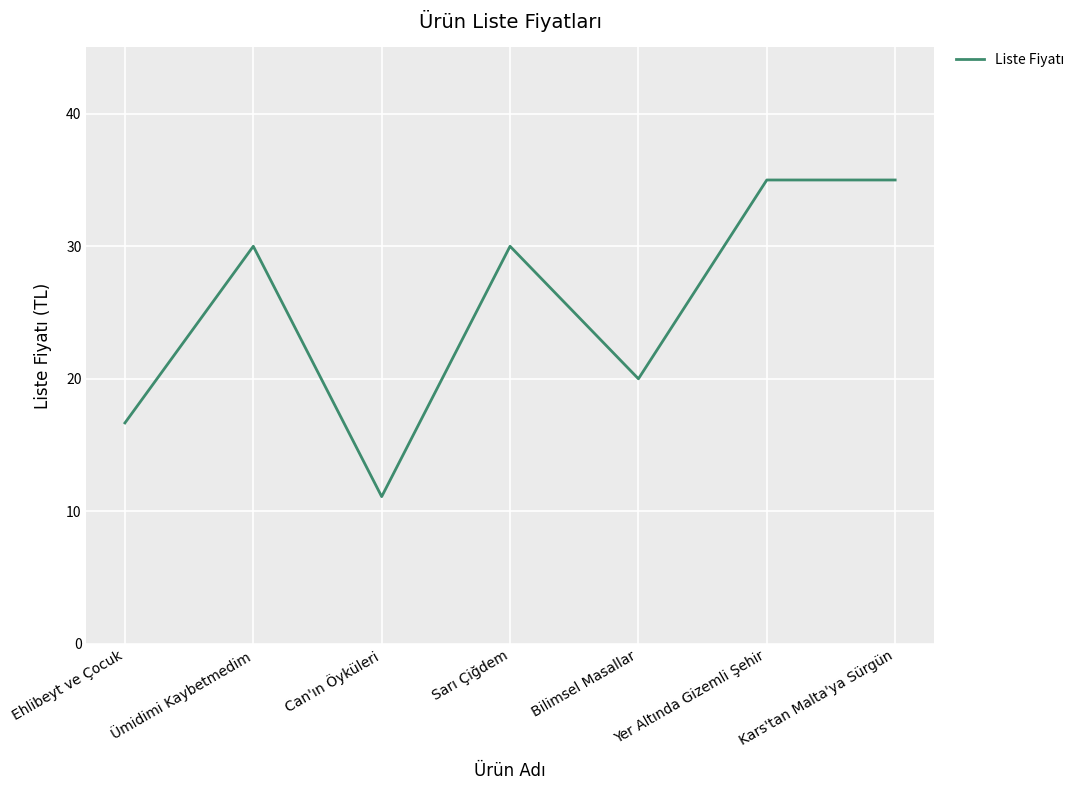

What is the smallest value displayed?

11.1